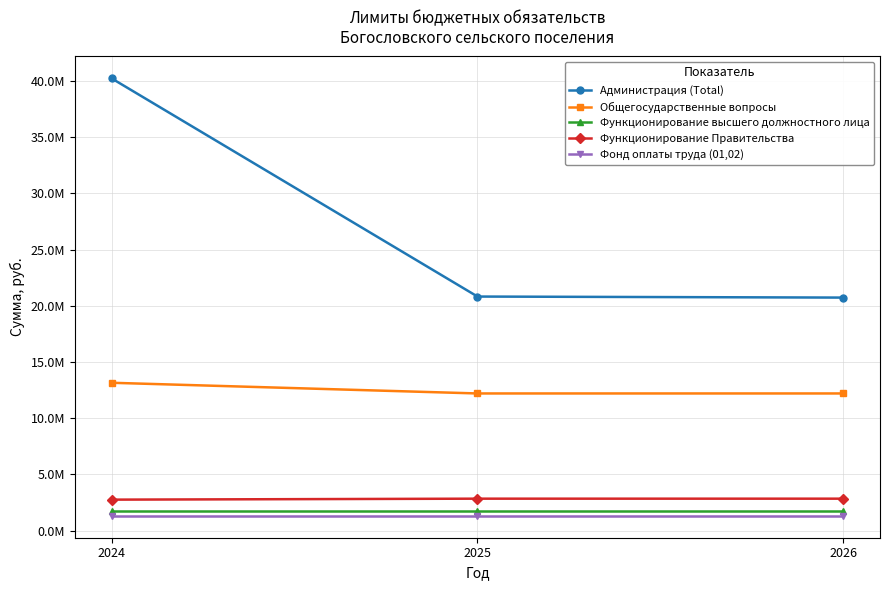

Does the chart have visible grid lines?

Yes